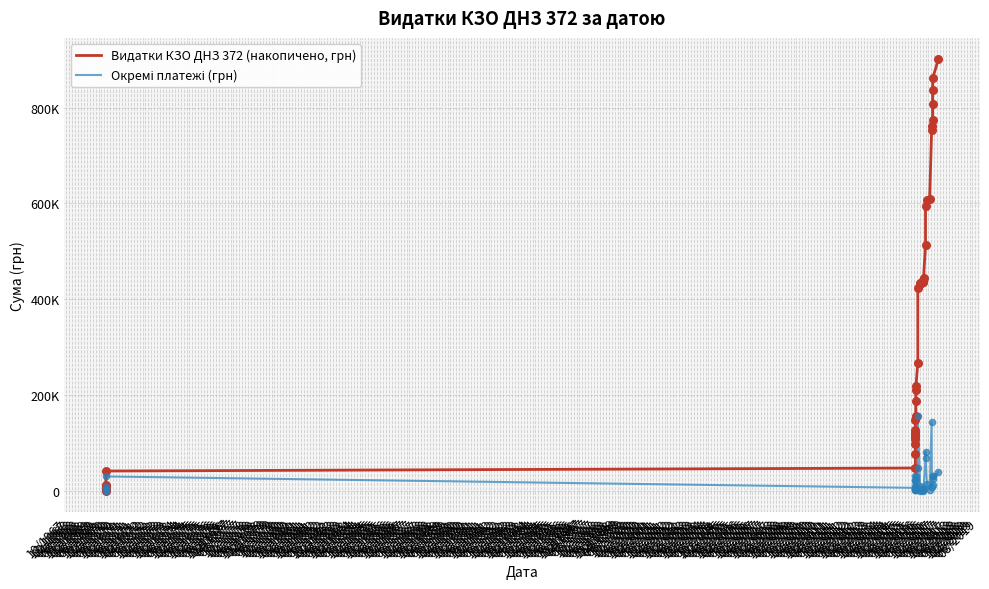

Which series reaches the minimum Y coordinate?

Окремі платежі (грн)